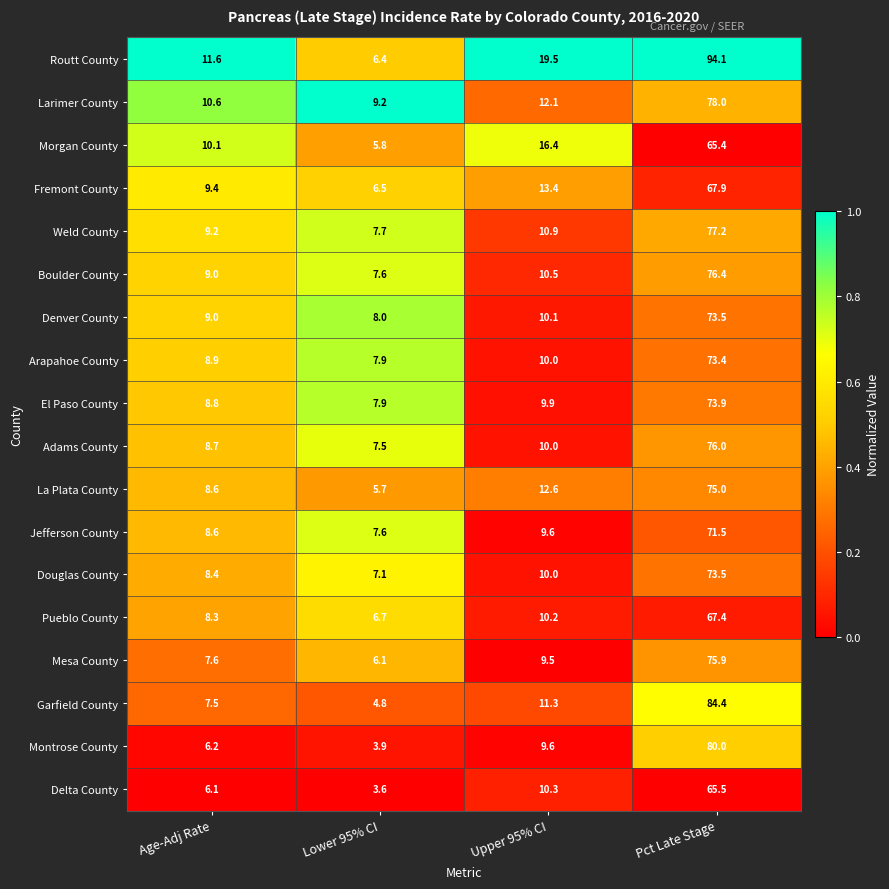

What is the greatest value displayed?

94.1